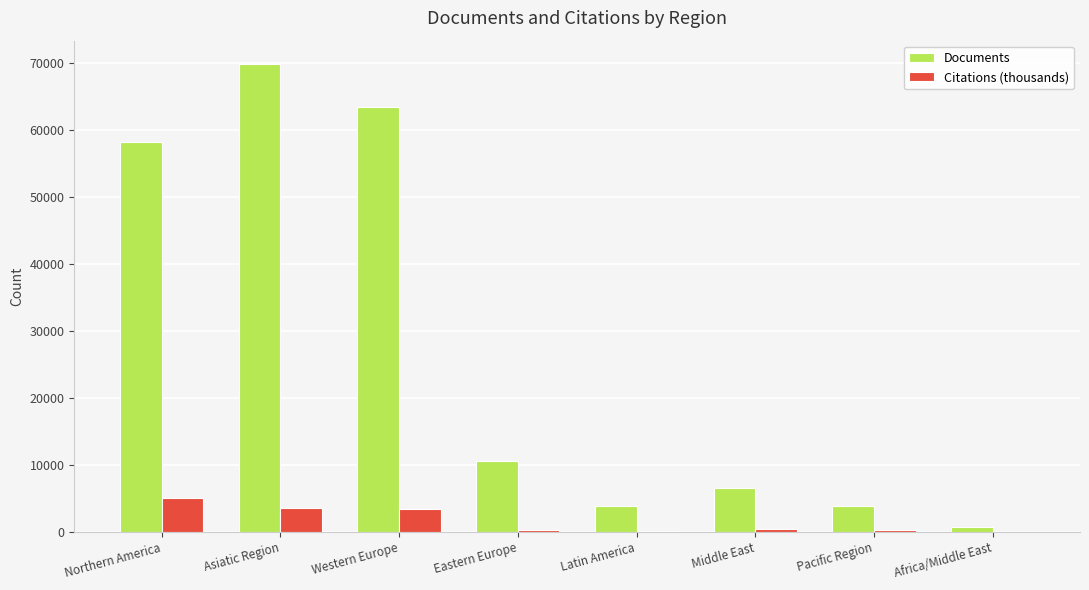

Which series has the largest range (max minus min)?

Documents